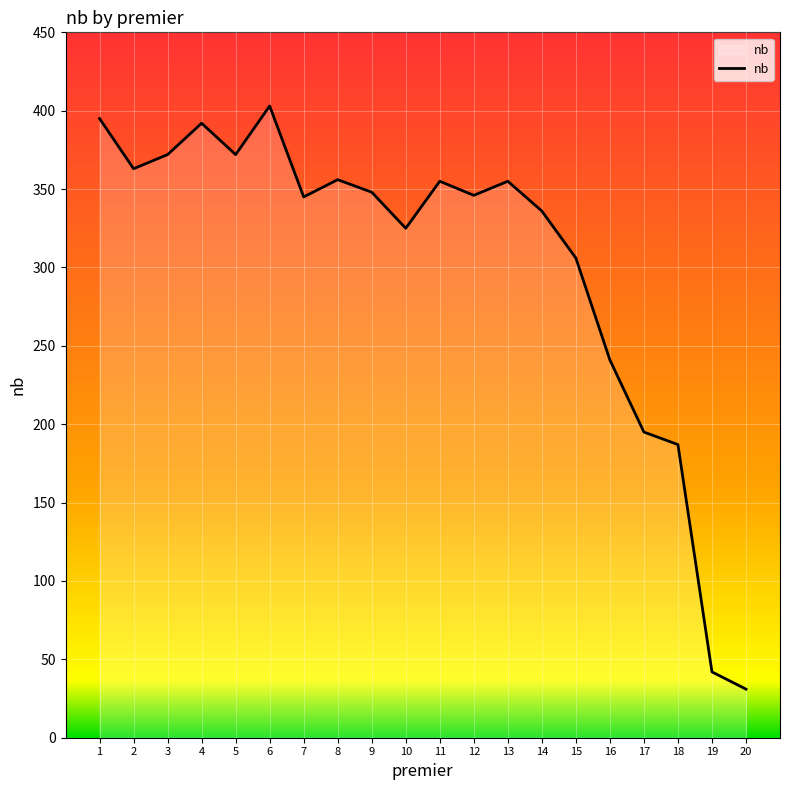

True or false: the data shows 403 at 6.

True